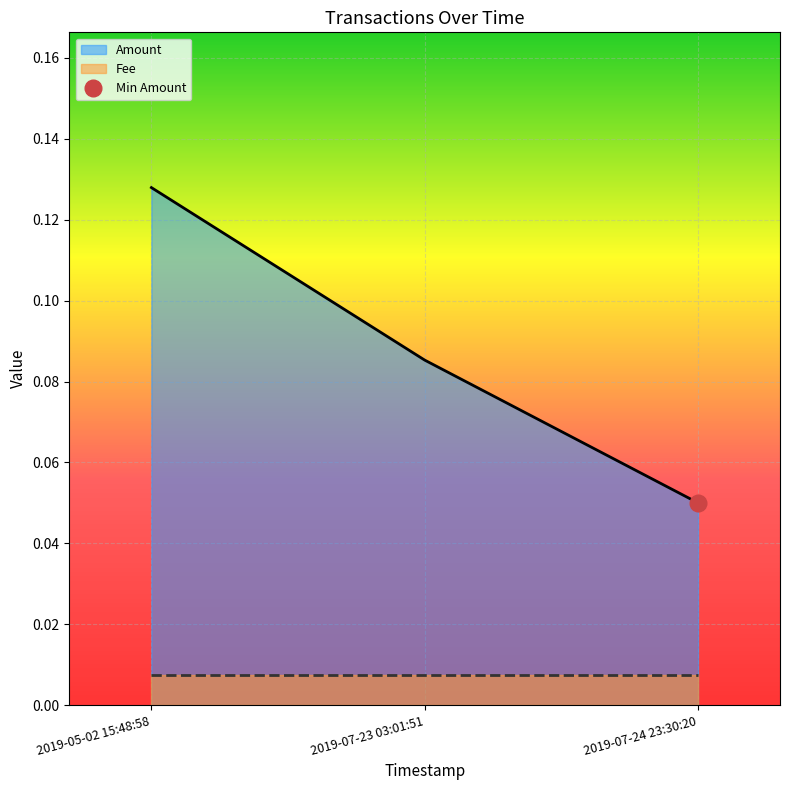

The chart shows a value of 0.1 at 2019-07-24 23:30:20. True or false?

True